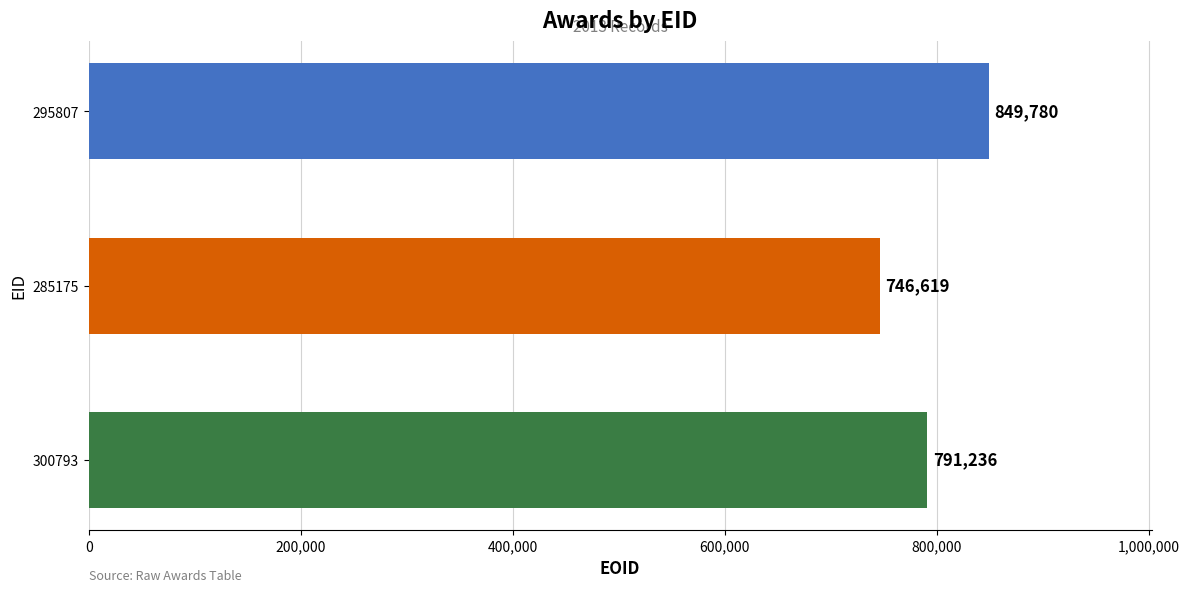

Which has a higher value, 285175 or 295807?

295807